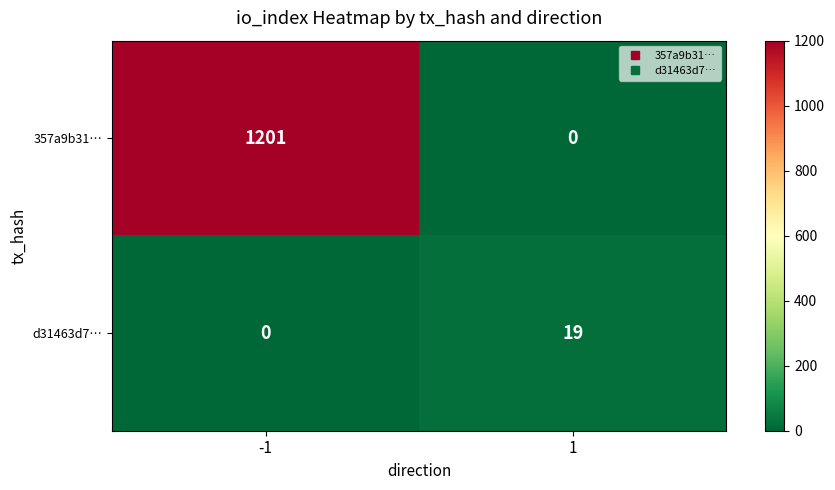

Rank the series by their average value, from lowest to highest.

d31463d7…, 357a9b31…